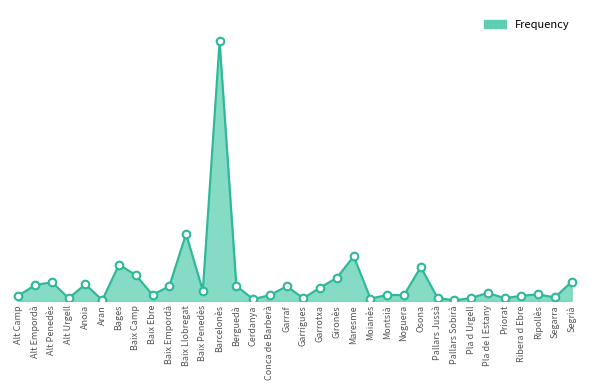

Between Segarra and Pla d Urgell, which is larger?

Segarra